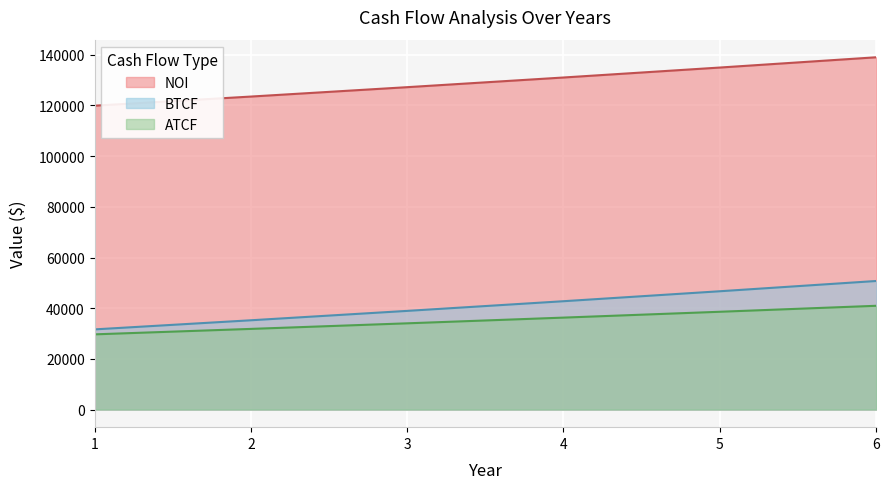

What is the value of the ATCF point at the 4th from the left?

36285.5